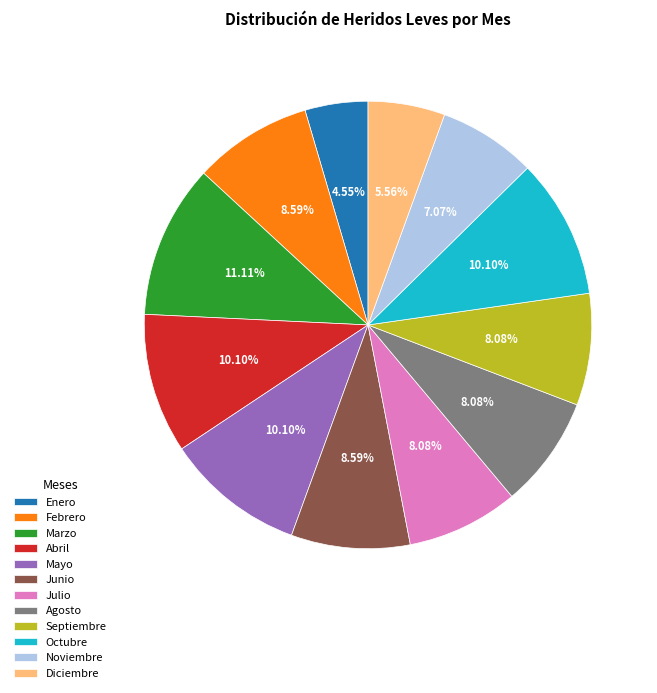

Which slice is the smallest?

Enero